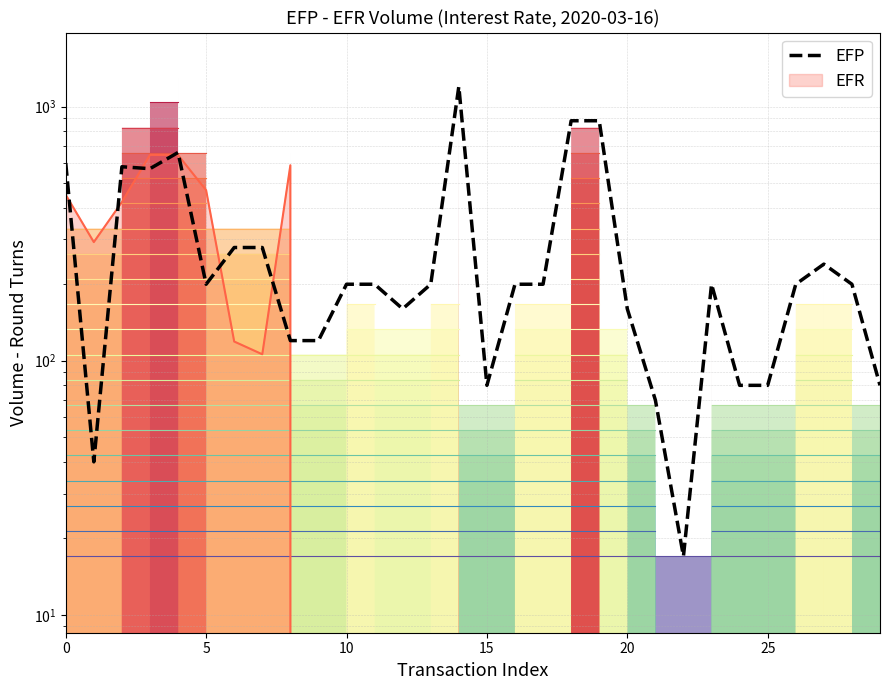

Is it true that the value at 21 is 113?

False